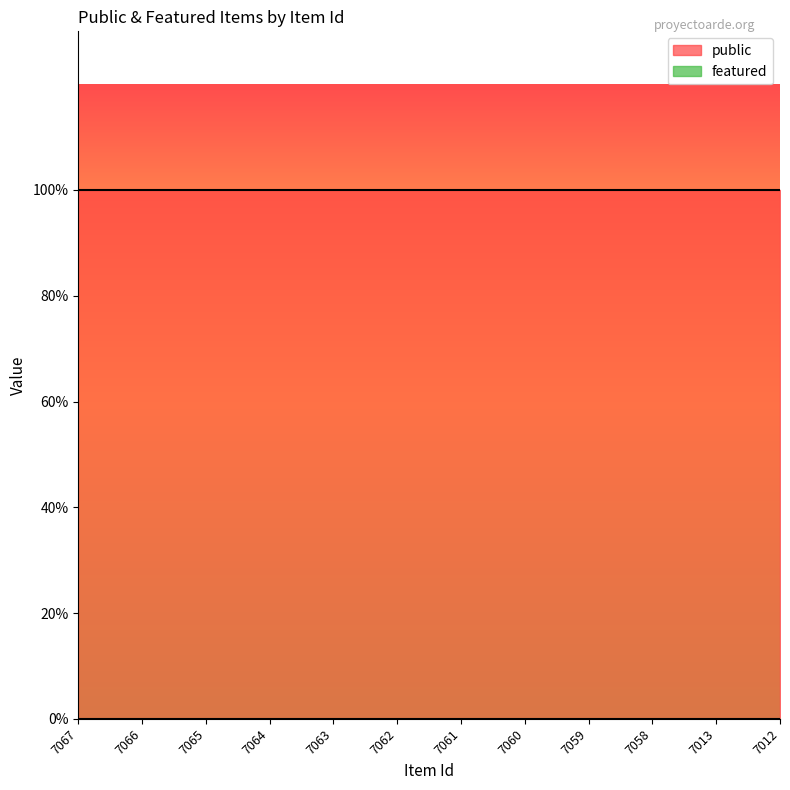

Rank the categories by public value from highest to lowest.

7067, 7066, 7065, 7064, 7063, 7062, 7061, 7060, 7059, 7058, 7013, 7012